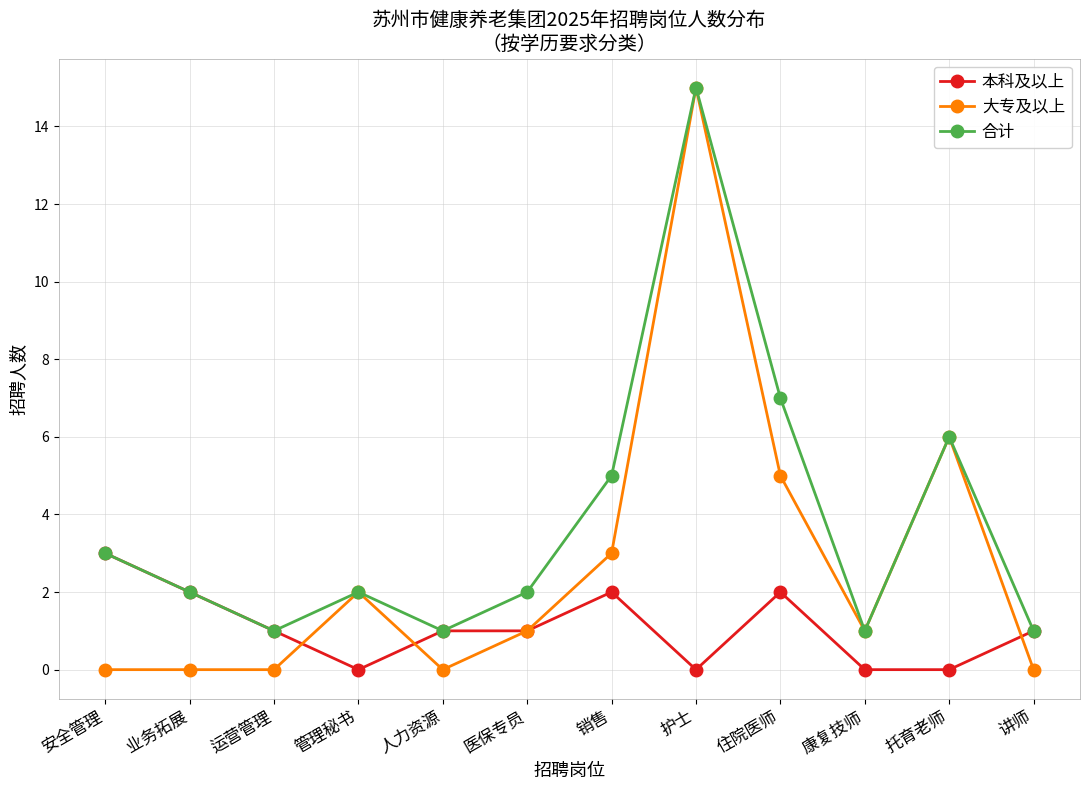

What is the maximum value for 本科及以上?

3